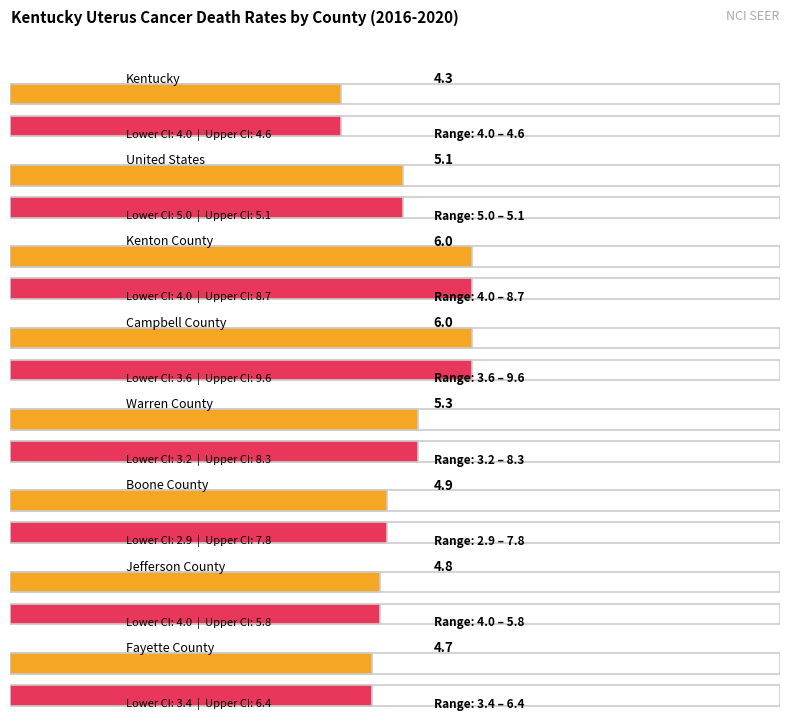

What are all the series names shown in the legend?

Age-Adjusted Death Rate, Lower CI, Upper CI